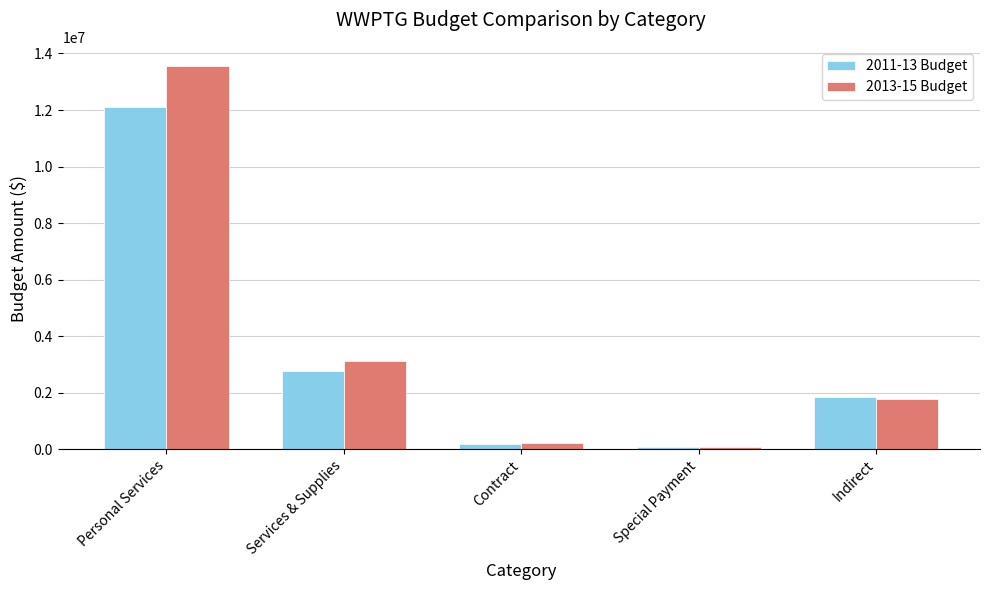

The value of 2011-13 Budget at Personal Services is 12107767. True or false?

True